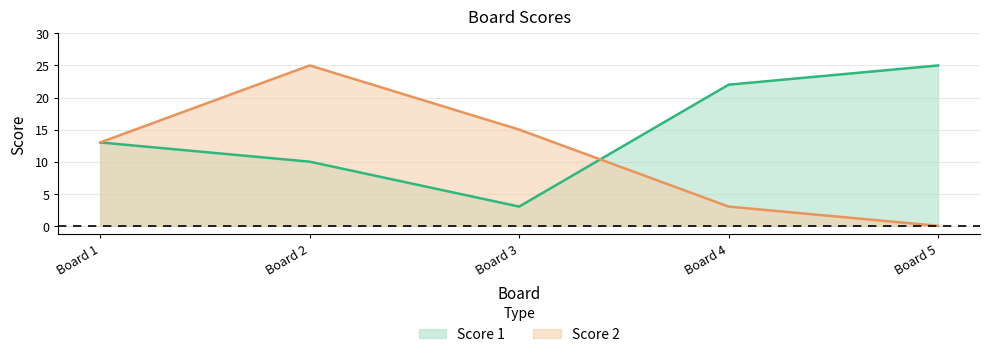

Is the value of Score 1 at Board 3 greater than the value of Score 2 at Board 3?

No